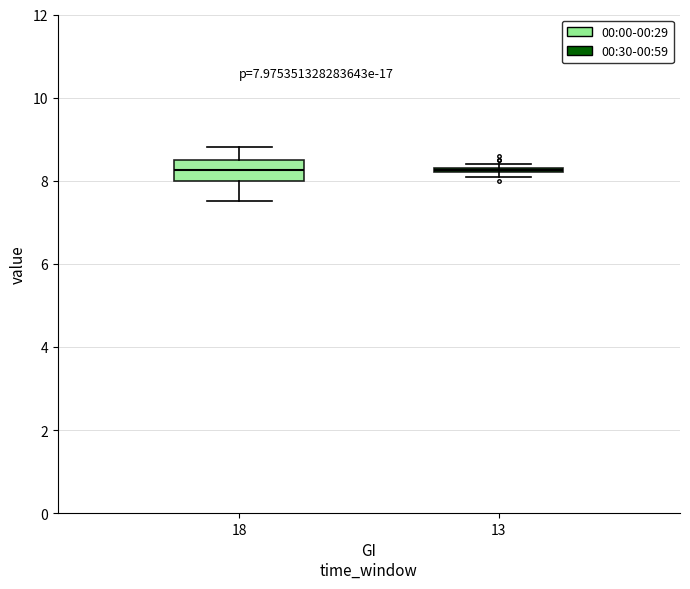

Which box is the tallest, from its lower edge to its upper edge?

18